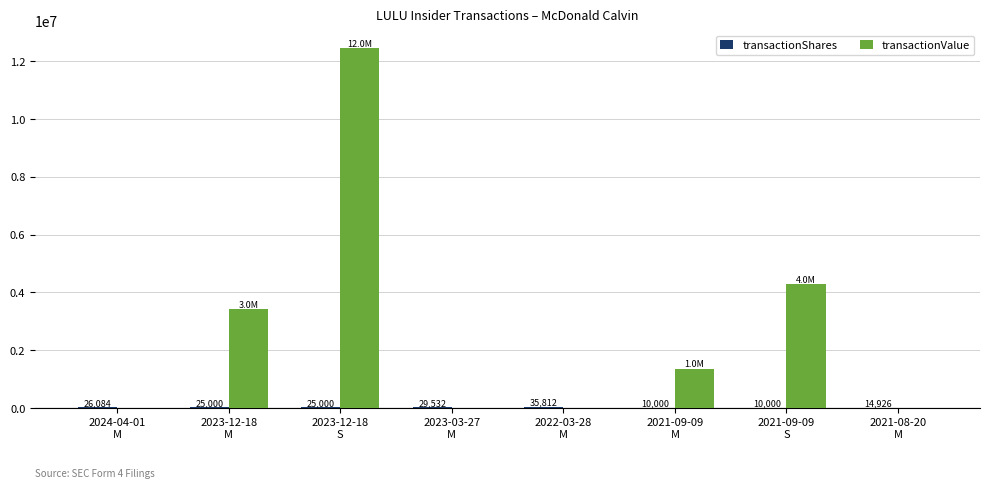

Which series changed the most between 2023-12-18
M and 2021-08-20
M?

transactionValue